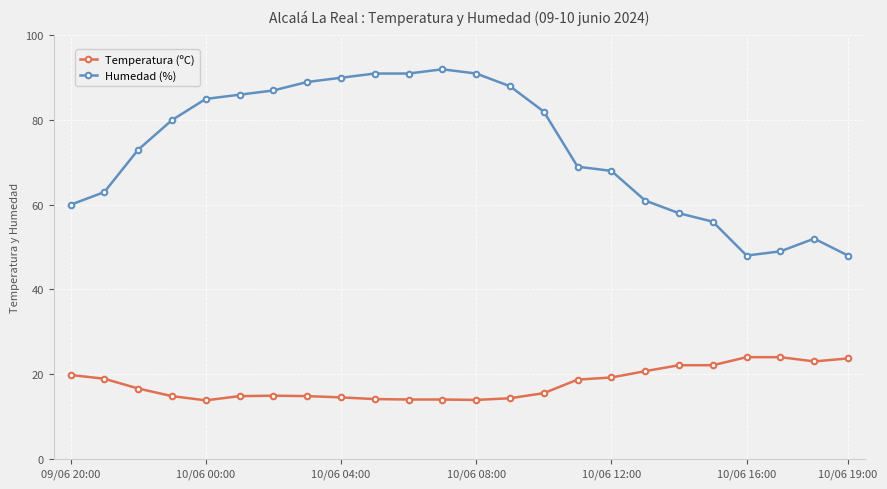

Which series has the largest total across all categories?

Humedad (%)